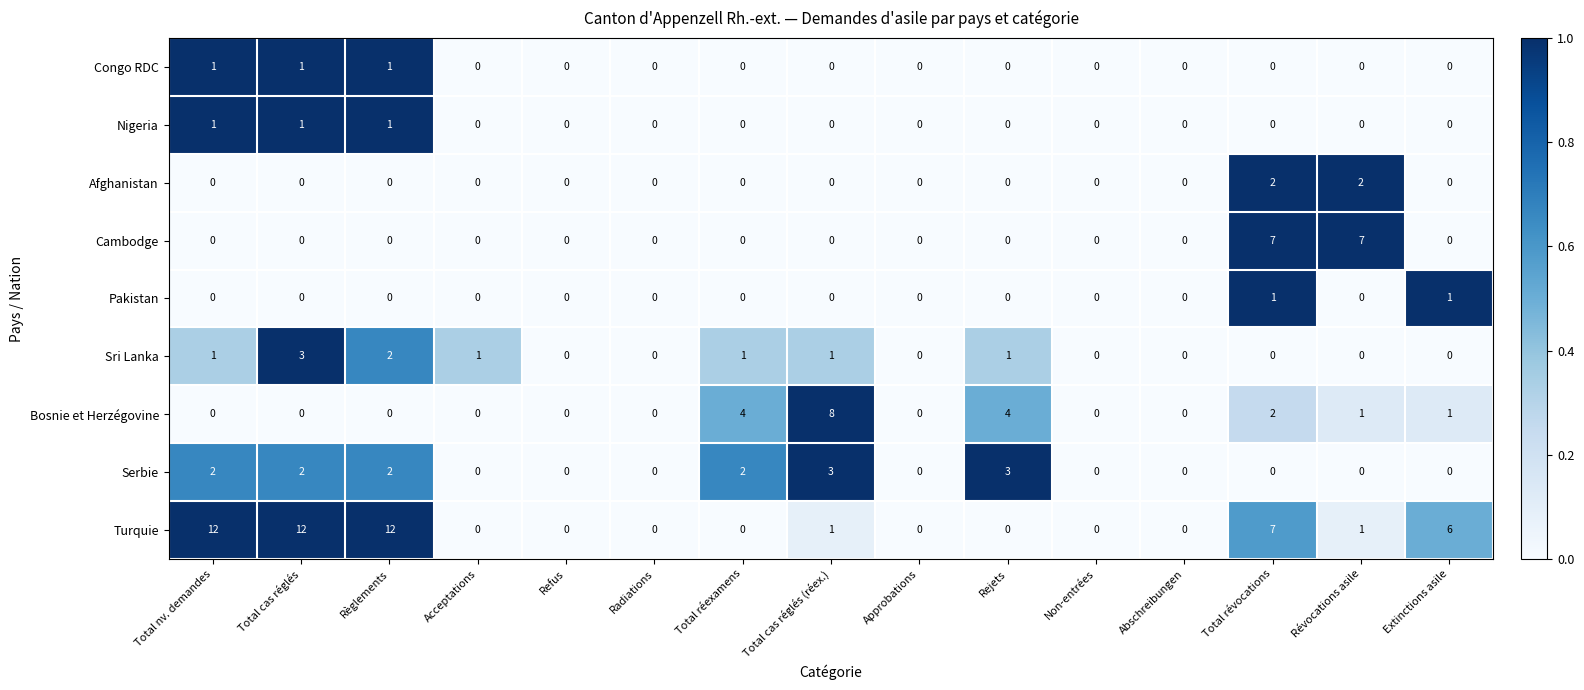

The value of Cambodge at Total cas réglés (réex.) is 0. True or false?

True